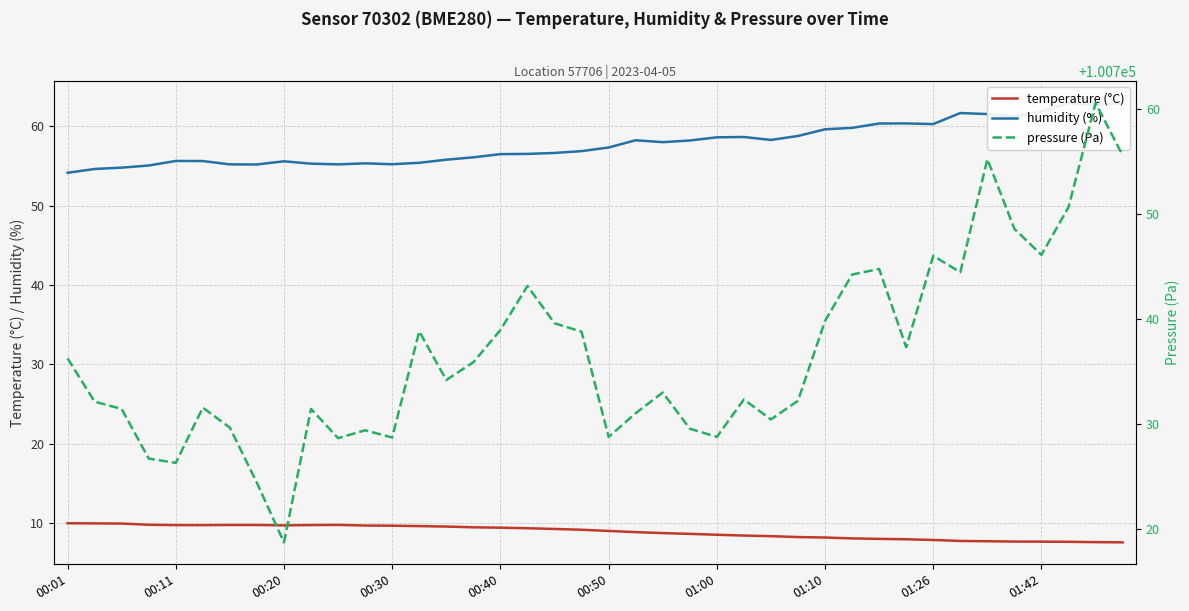

What is the label of the 40th point from the right?

00:01